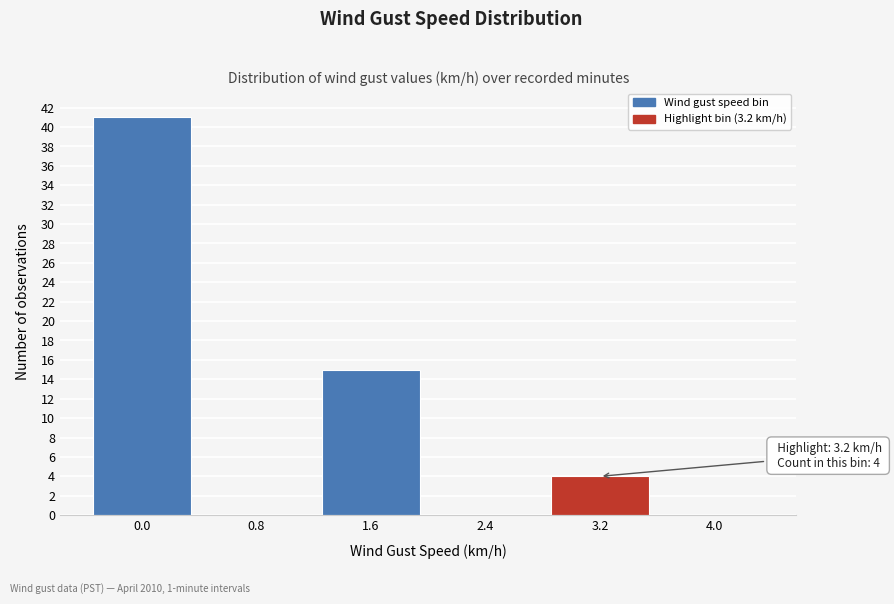

Reading left to right, transcribe all the data shown in this chart.

0.0=41	0.8=0	1.6=15	2.4=0	3.2=4	4.0=0